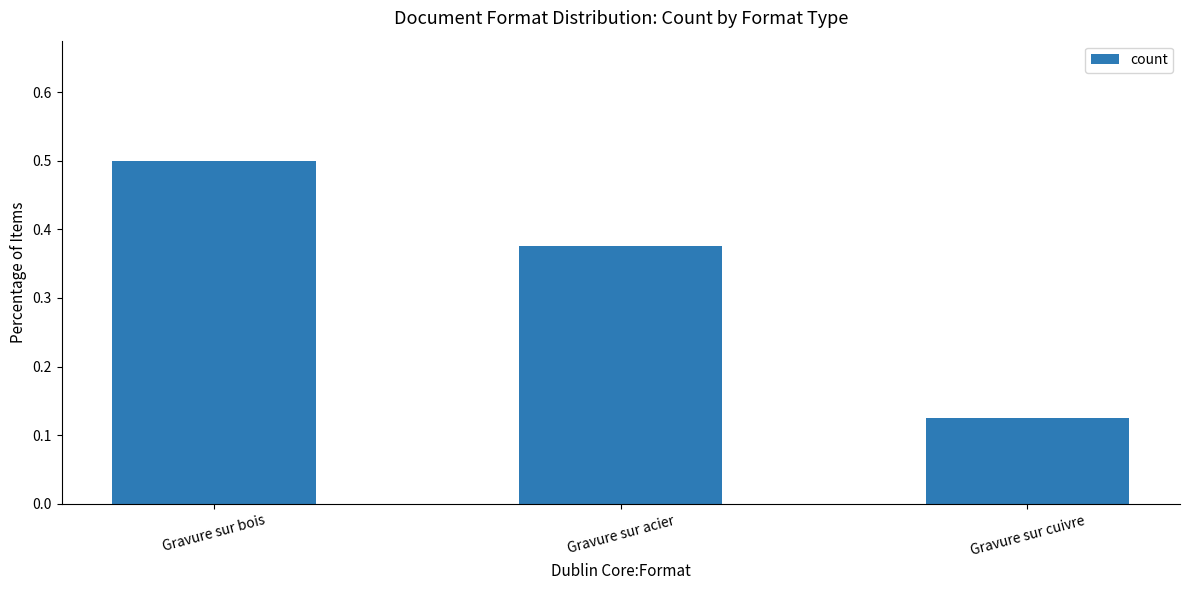

Where is the data nearest to the value 0?

Gravure sur cuivre